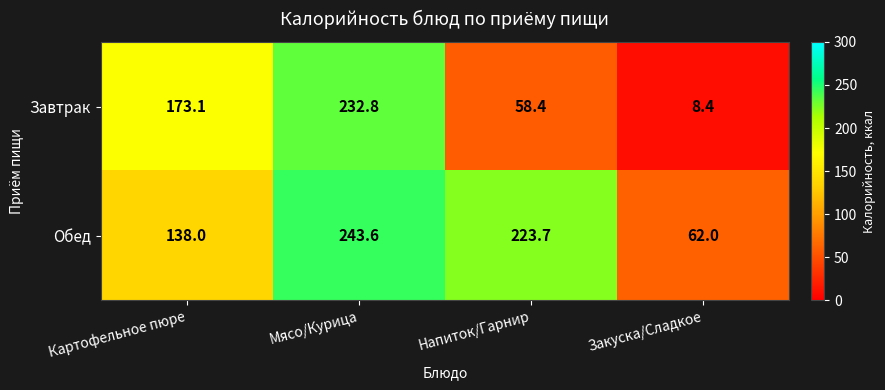

What value does the Завтрак series have at Картофельное пюре?

173.1